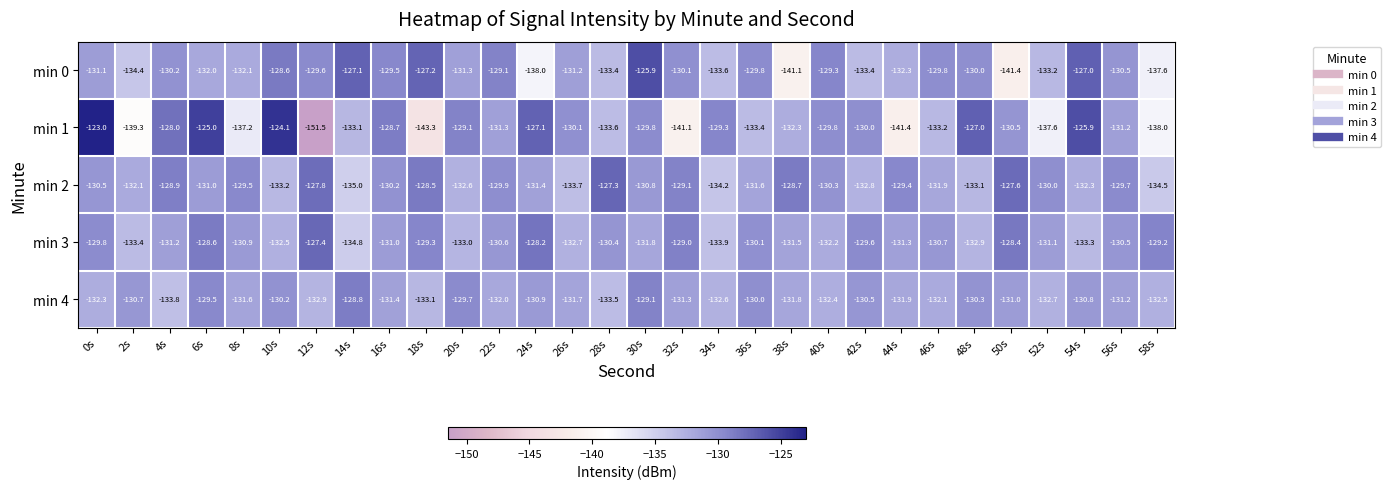

Is it true that min 2 equals -130.8 at 30s?

True